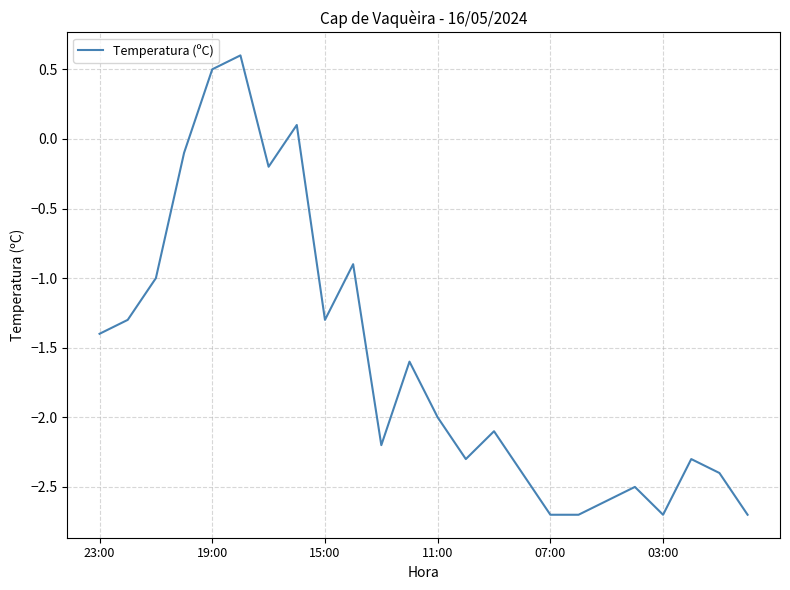

What is the smallest value displayed?

-2.7